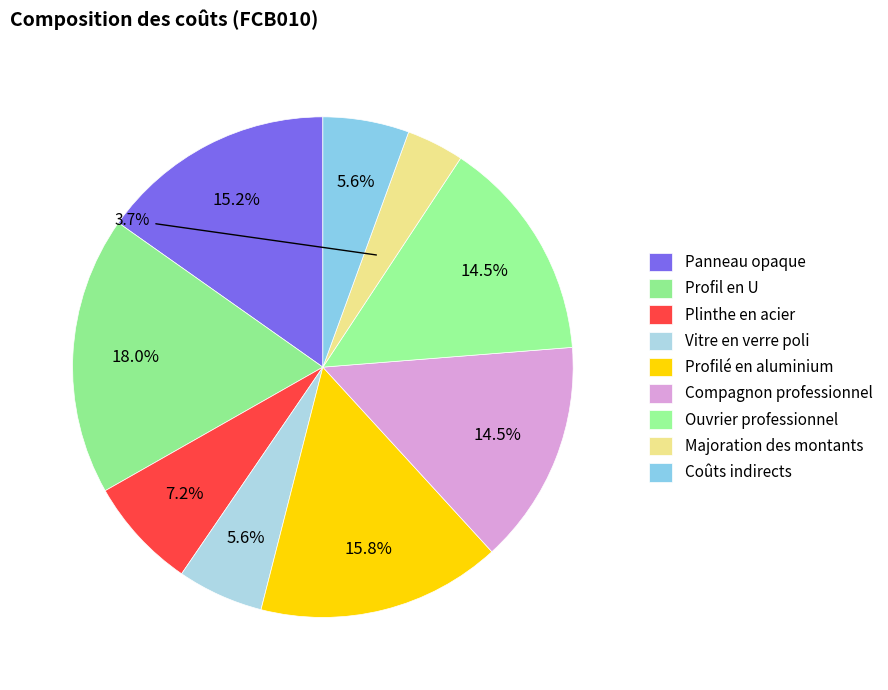

Do Compagnon professionnel and Majoration des montants together represent more than half of the pie?

No